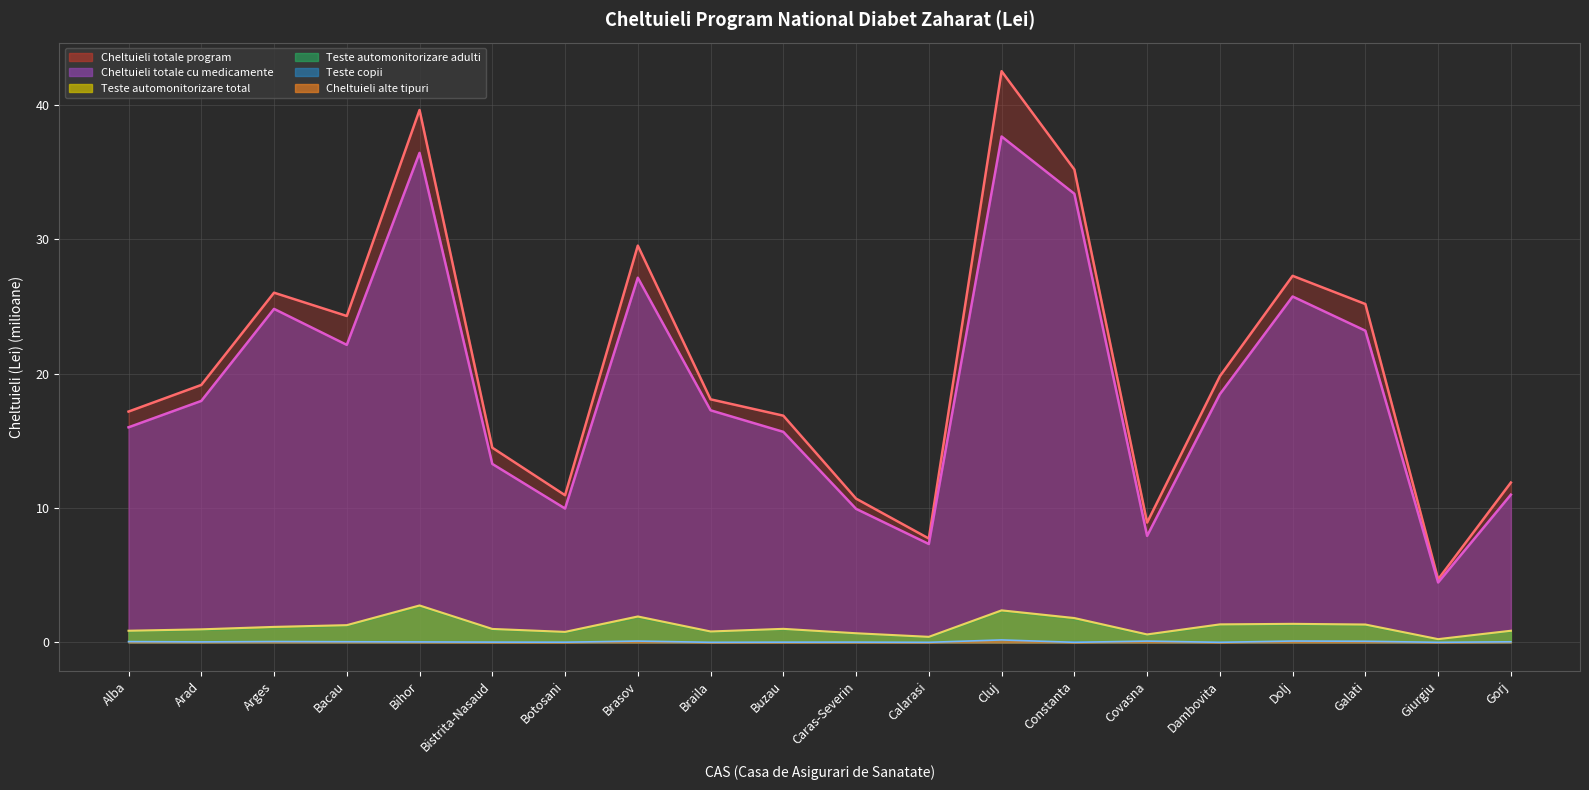

What is the label of the 15th point from the left?

Covasna